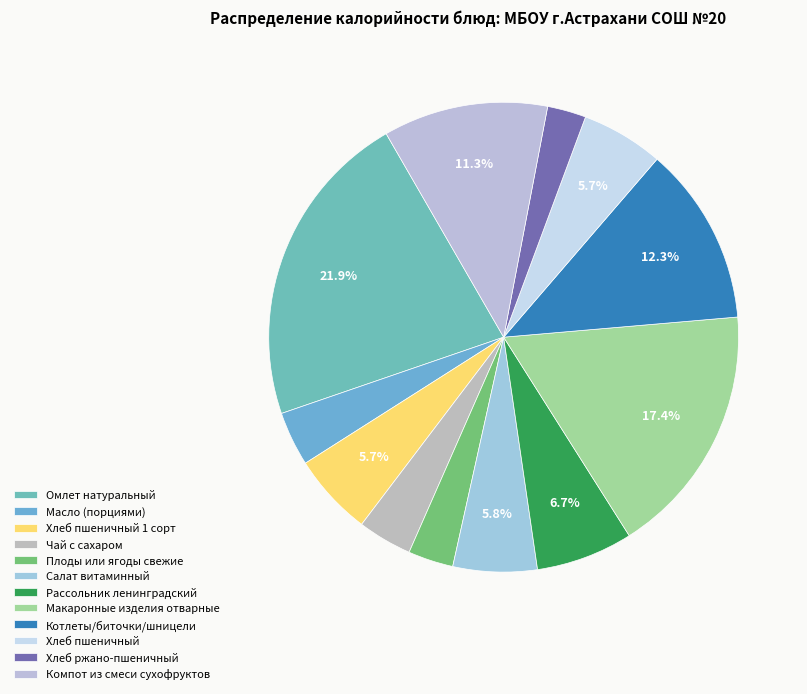

True or false: Хлеб ржано-пшеничный accounts for 3% of the total.

True